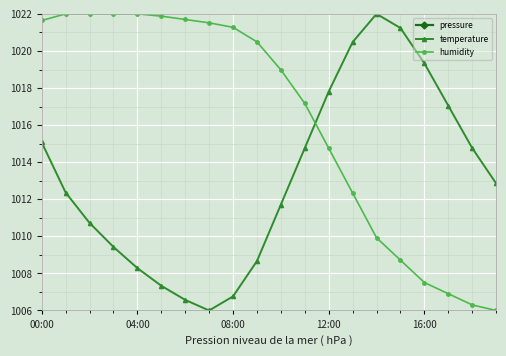

What is the minimum value for temperature?

1006.0